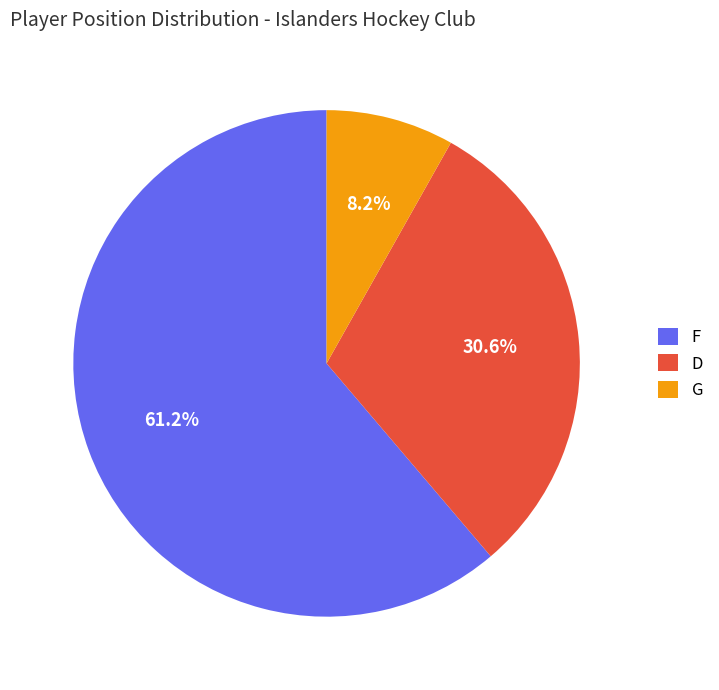

How many slices are in this pie chart?

3